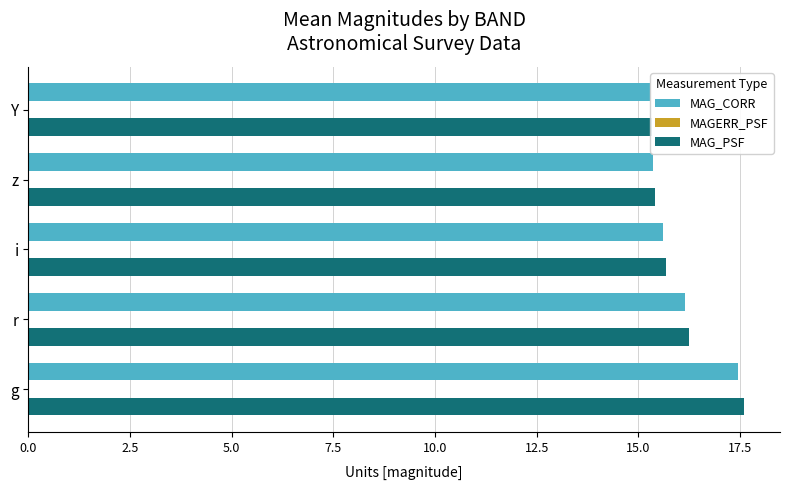

Reading right to left, what are all the values shown in this chart?

MAG_CORR: 15.3	15.4	15.6	16.1	17.5
MAGERR_PSF: 0.0	0.0	0.0	0.0	0.0
MAG_PSF: 15.3	15.4	15.7	16.2	17.6